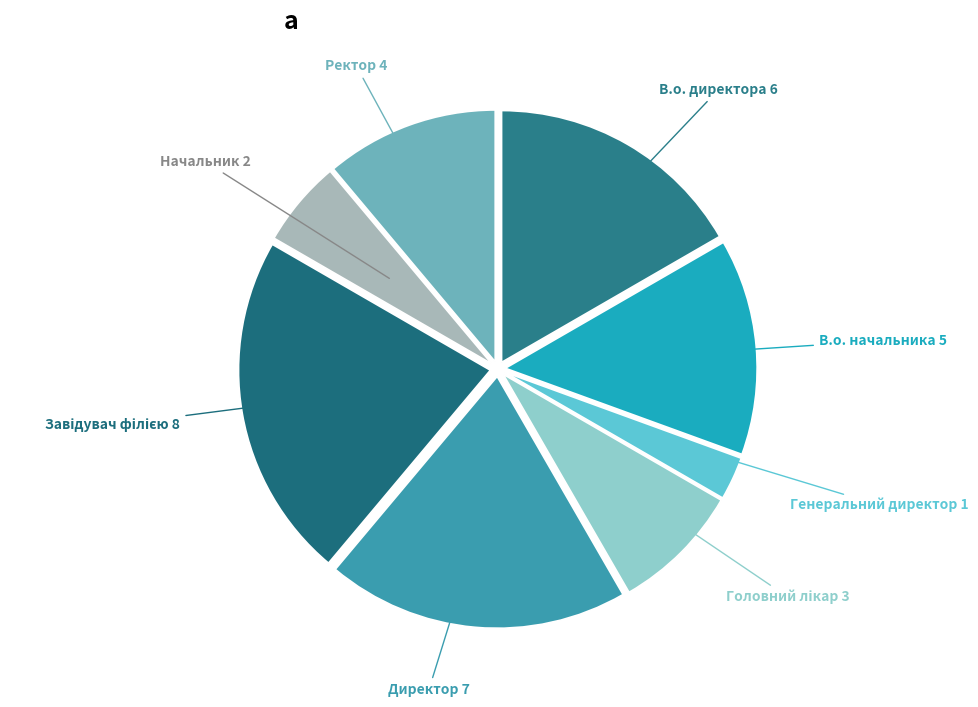

How many slices are in this pie chart?

8